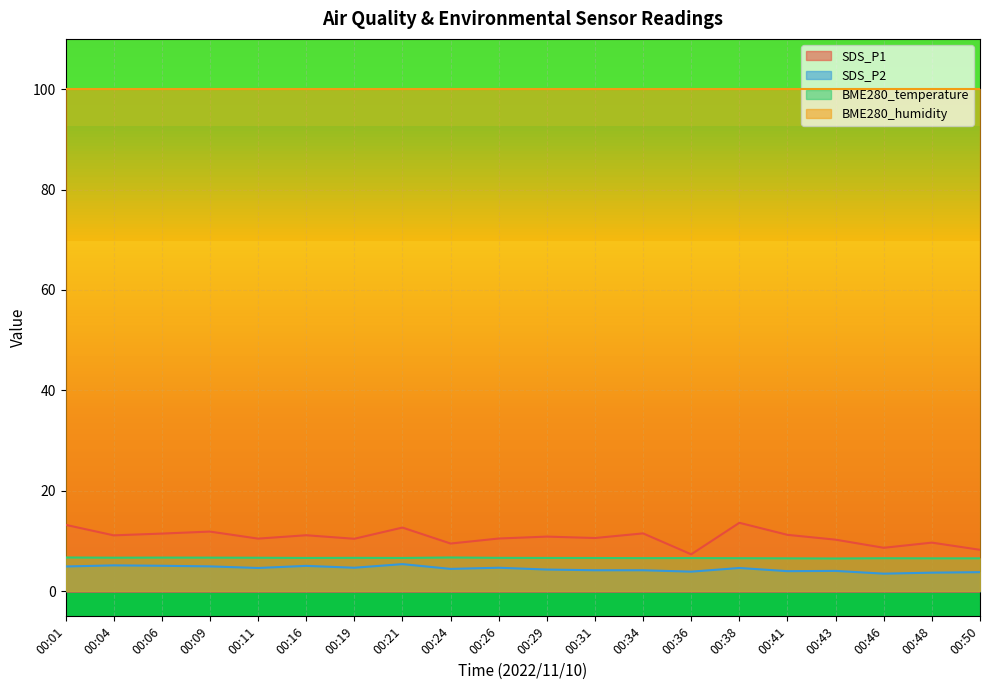

True or false: SDS_P2 and BME280_temperature intersect in this chart.

False